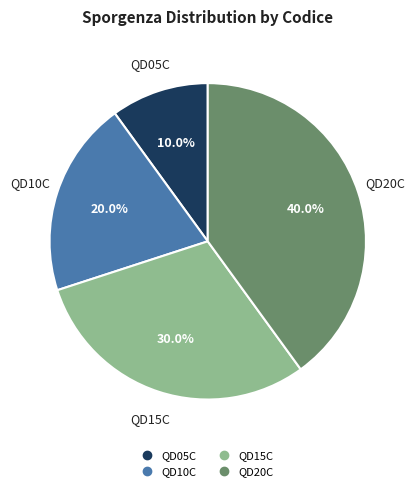

The QD05C slice represents 10% of the pie. True or false?

True